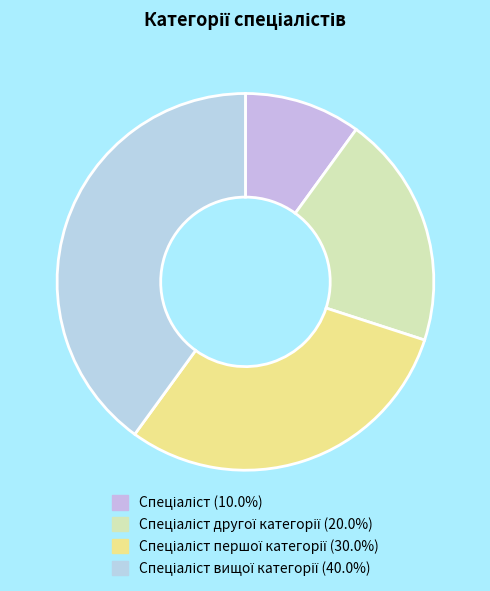

How many segments does this pie chart have?

4